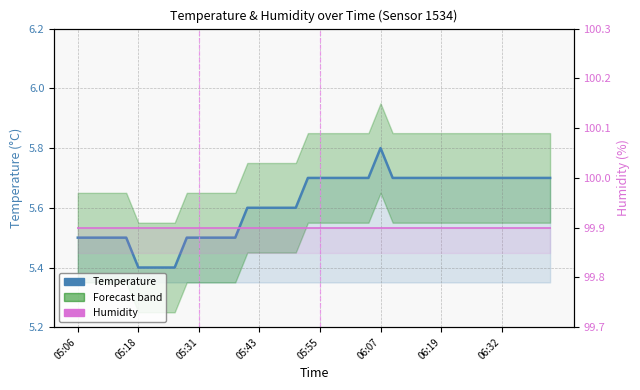

What is the average value of the Humidity series?

99.9